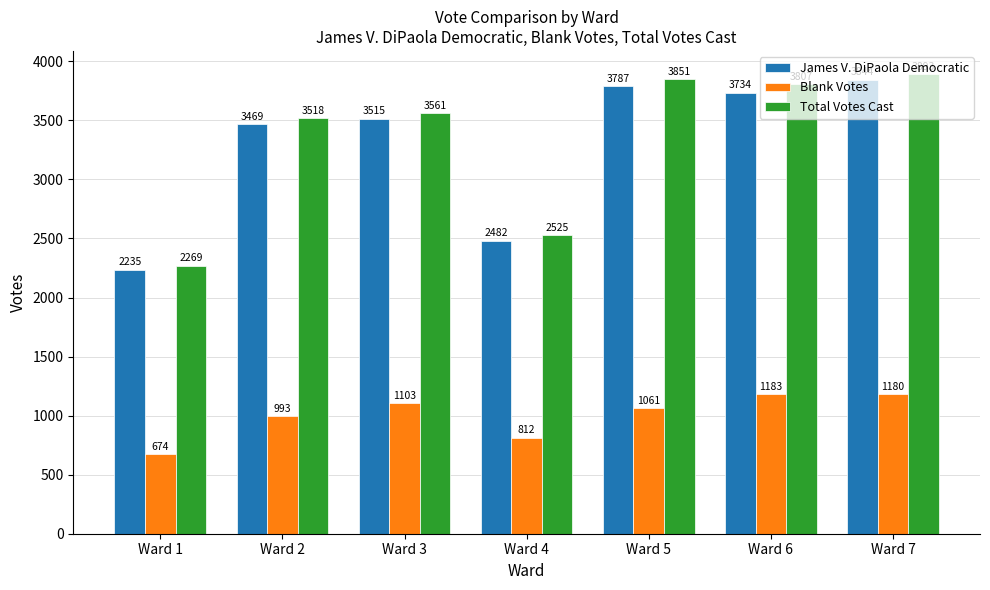

Where is James V. DiPaola Democratic nearest to the value 3039?

Ward 2